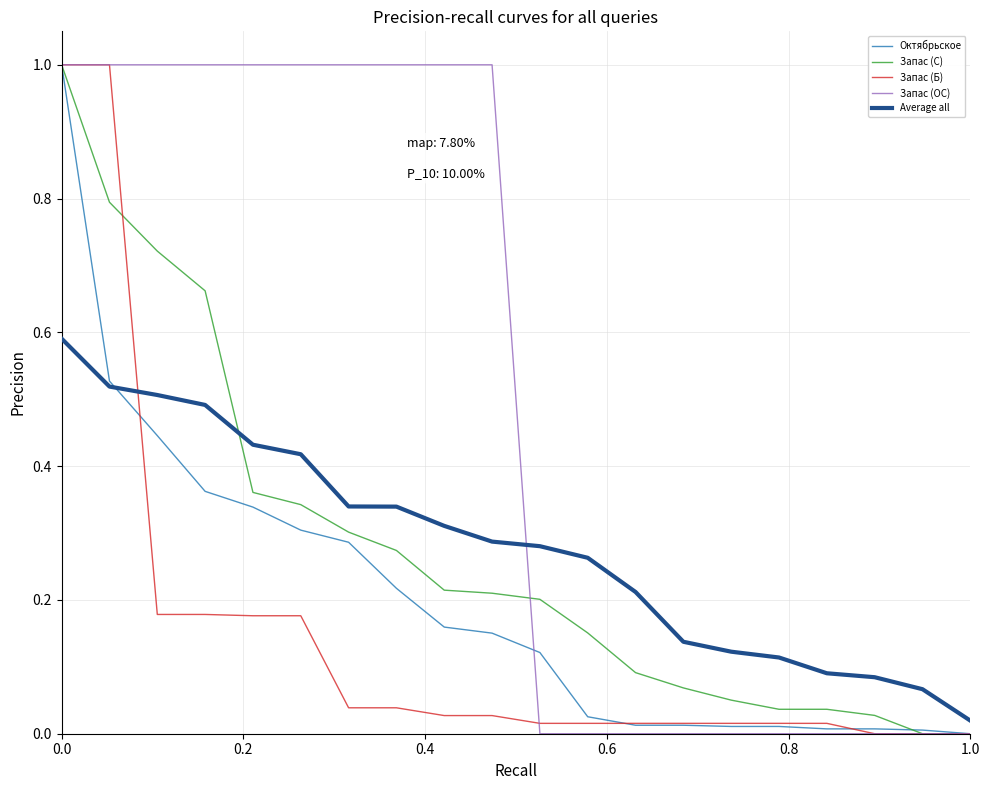

Which series has the largest total across all categories?

Запас (ОС)